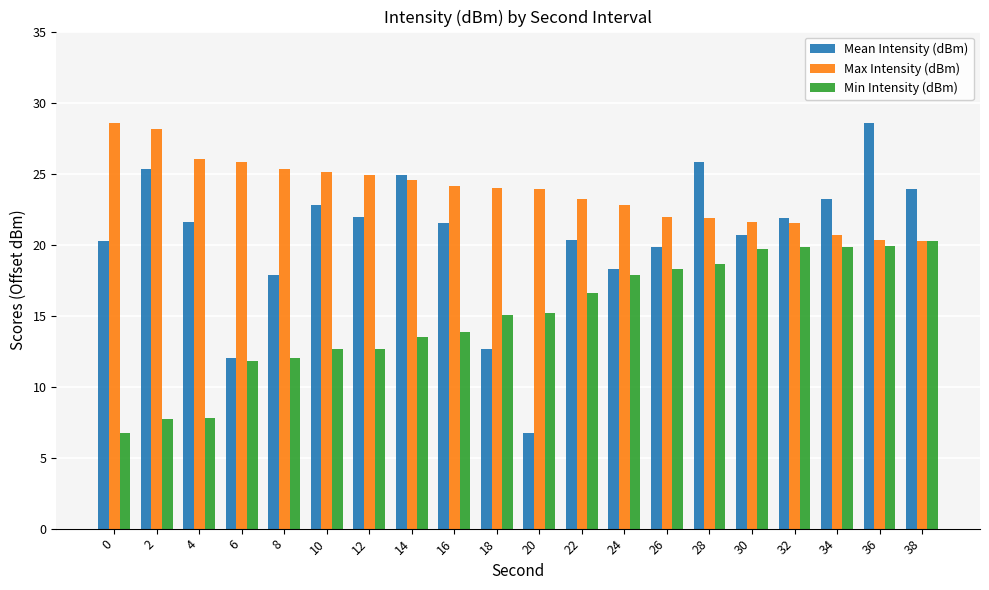

Which series has the largest total across all categories?

Max Intensity (dBm)